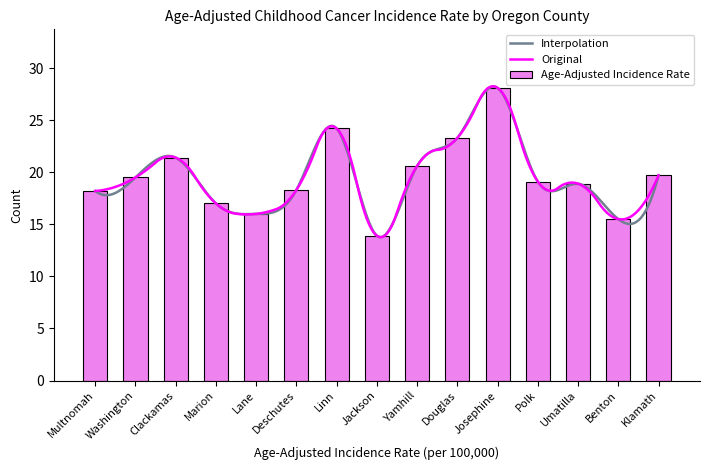

What position from the left is Washington?

2